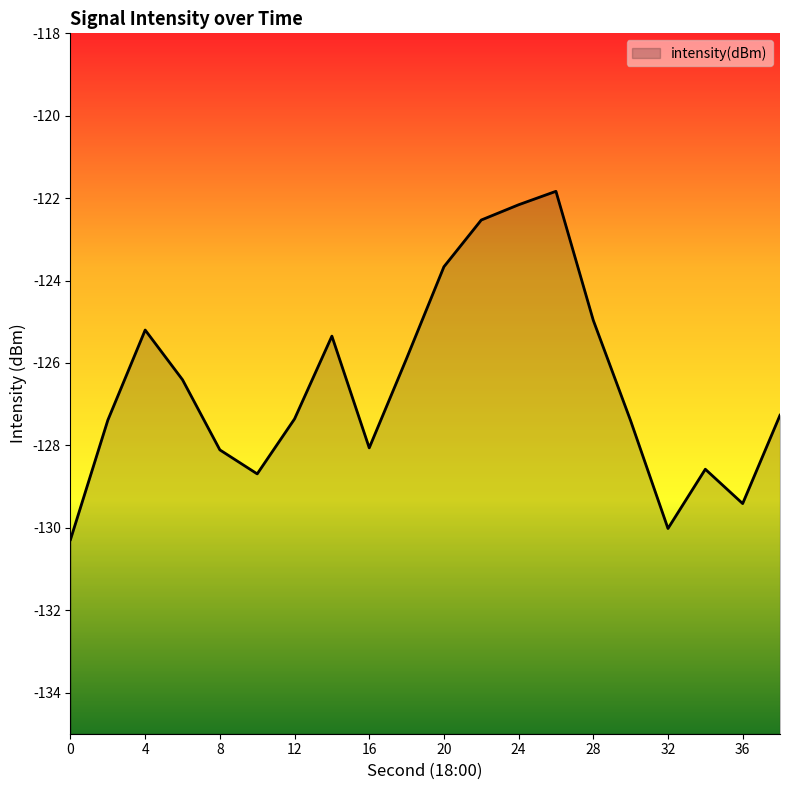

What is the value of the 4th point from the left?

-126.4